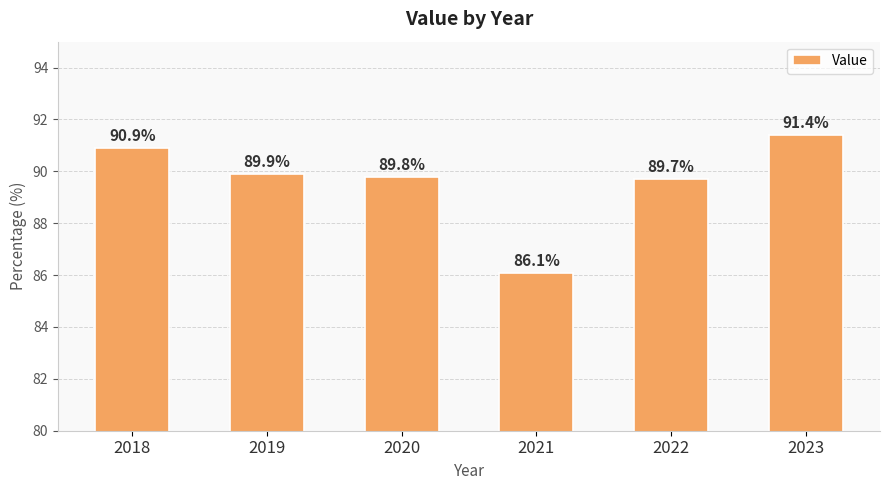

Approximately how many times larger is the value at 2023 compared to 2020?

1.0